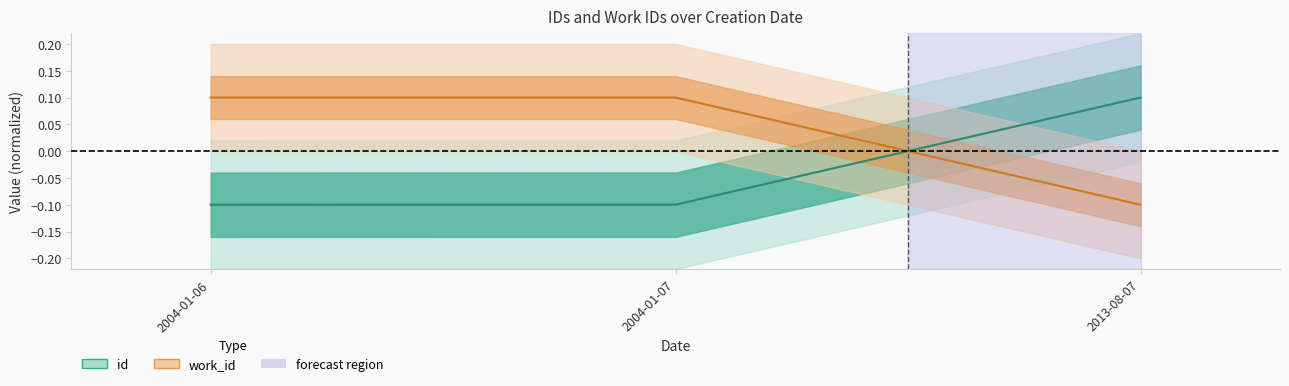

Reading right to left, transcribe all the data shown in this chart.

id: 0.1	-0.1	-0.1
work_id: -0.1	0.1	0.1